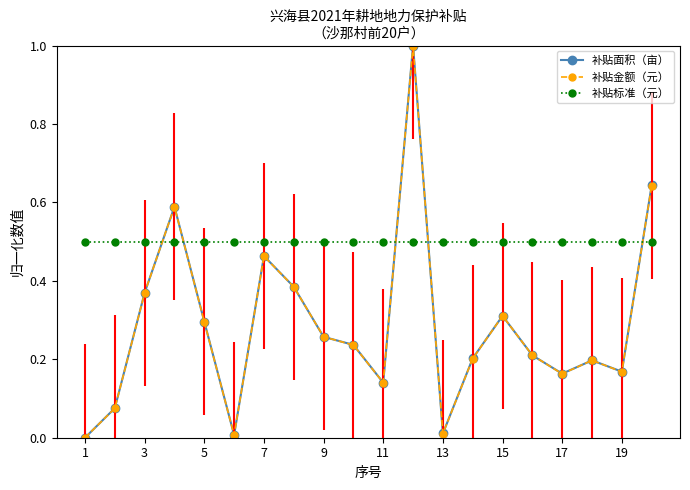

In 补贴面积（亩）, how many points are higher than both neighbors (excluding endpoints)?

5